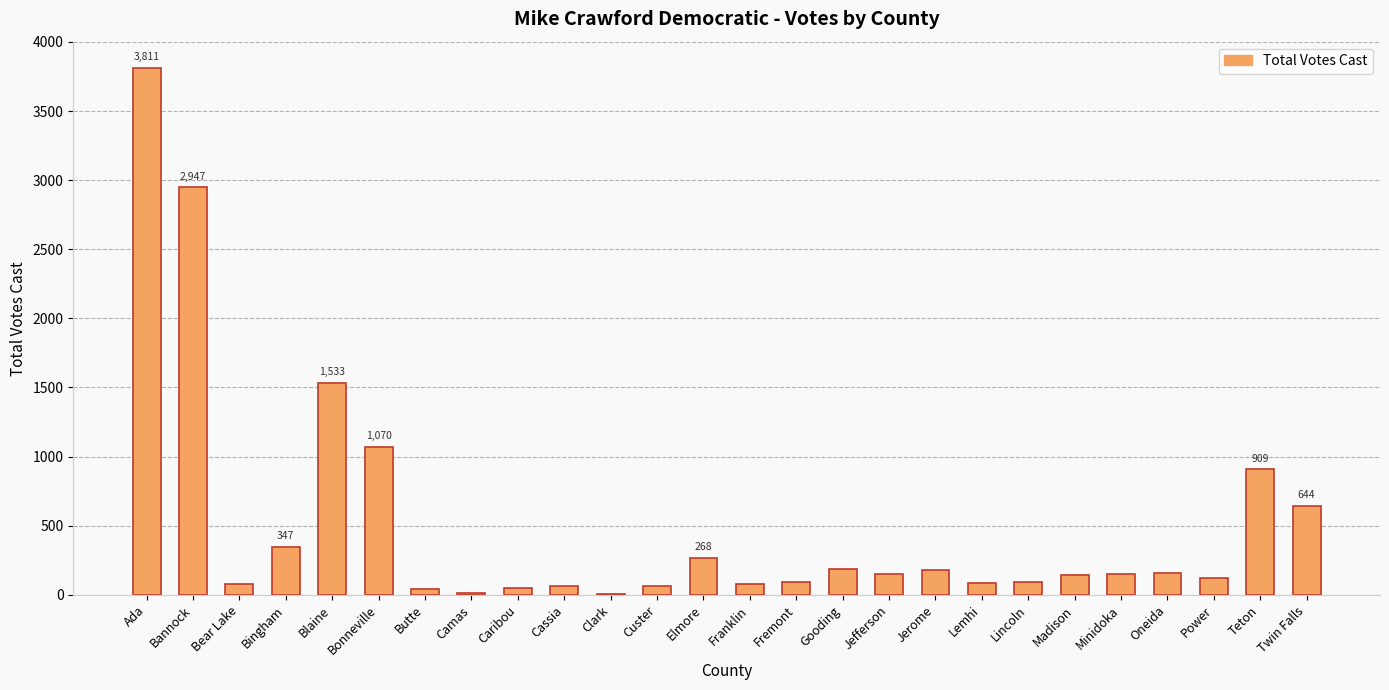

At which category does the chart reach its peak across all series?

Ada